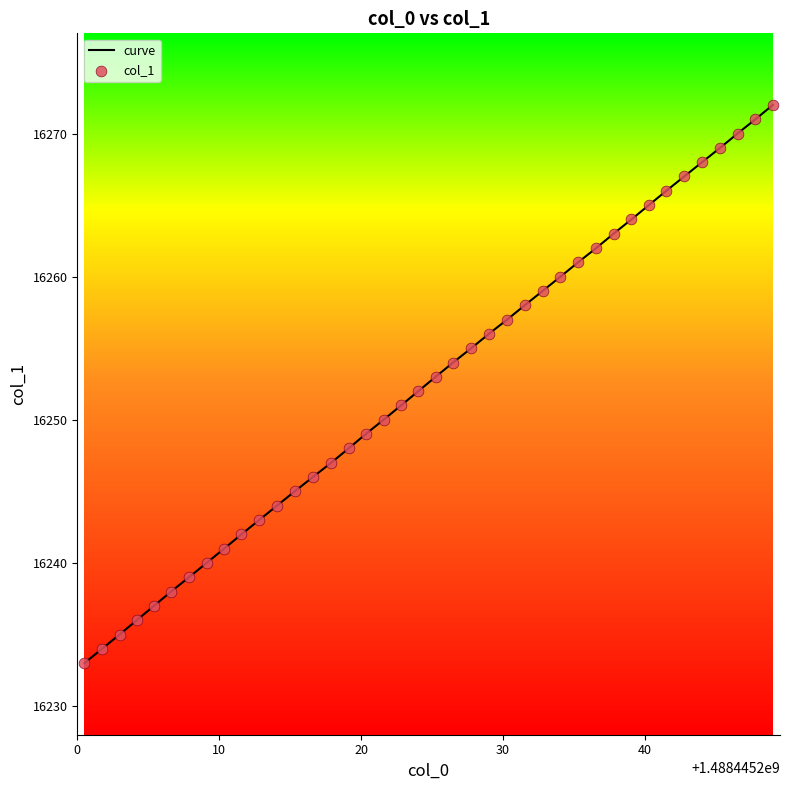

What is the difference between the maximum and minimum values?

39